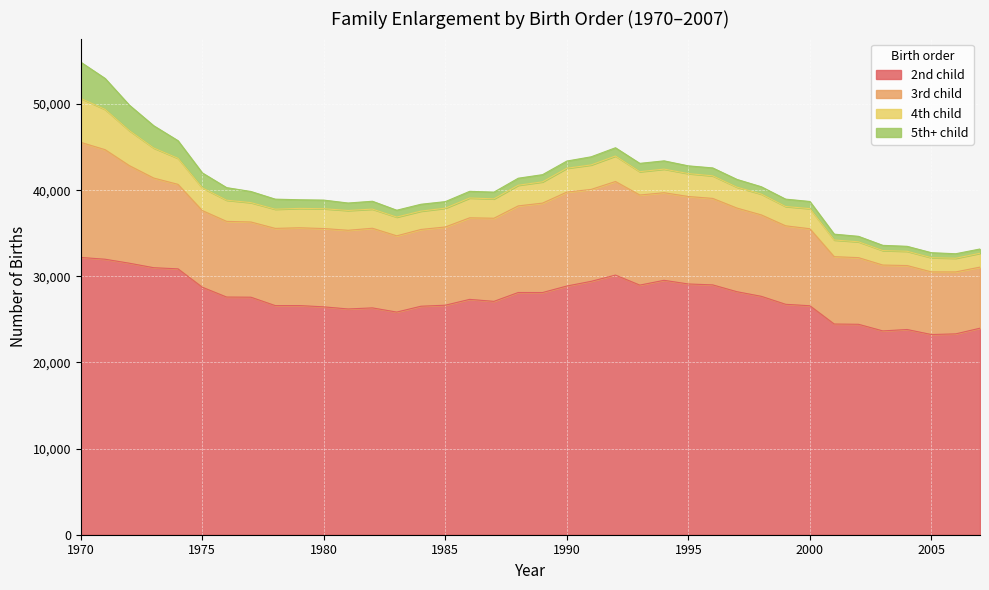

True or false: 3rd child has more than 1 interior local peaks.

True